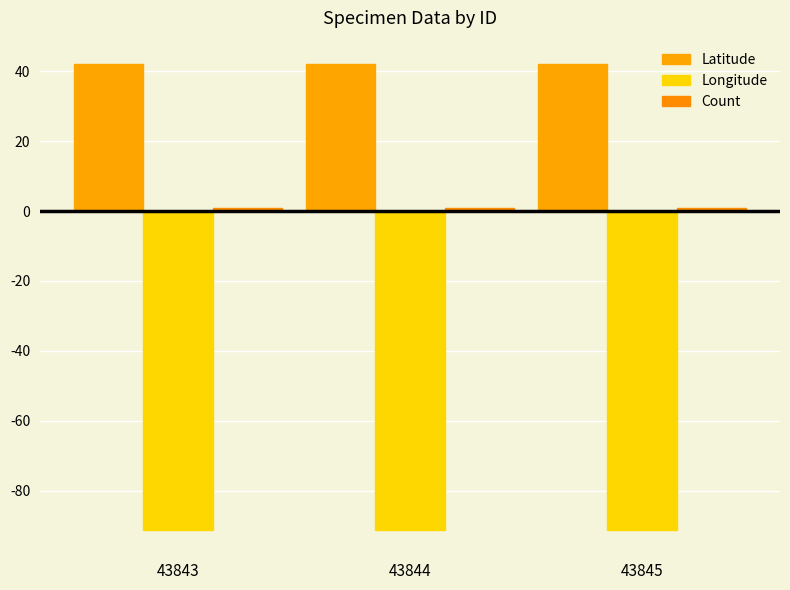

How many bars are there in each group?

3